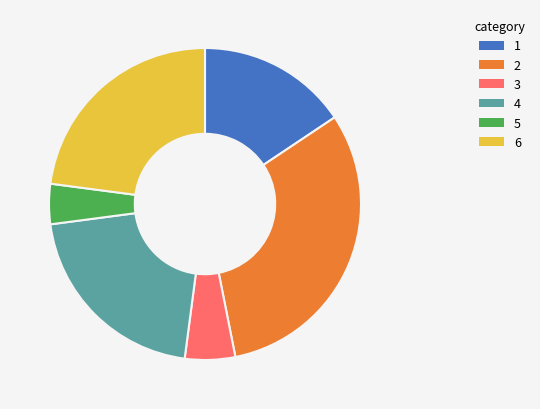

Is it true that 1 is 16% of the pie?

True